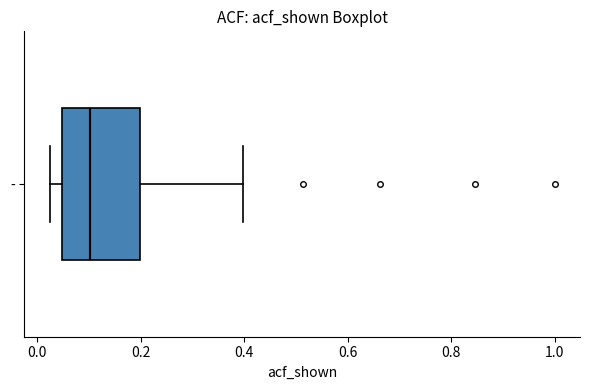

Where does the left whisker of the box for - end on the x-axis? The values are not printed on the chart, so give them approximately, as read against the axis.

0.02